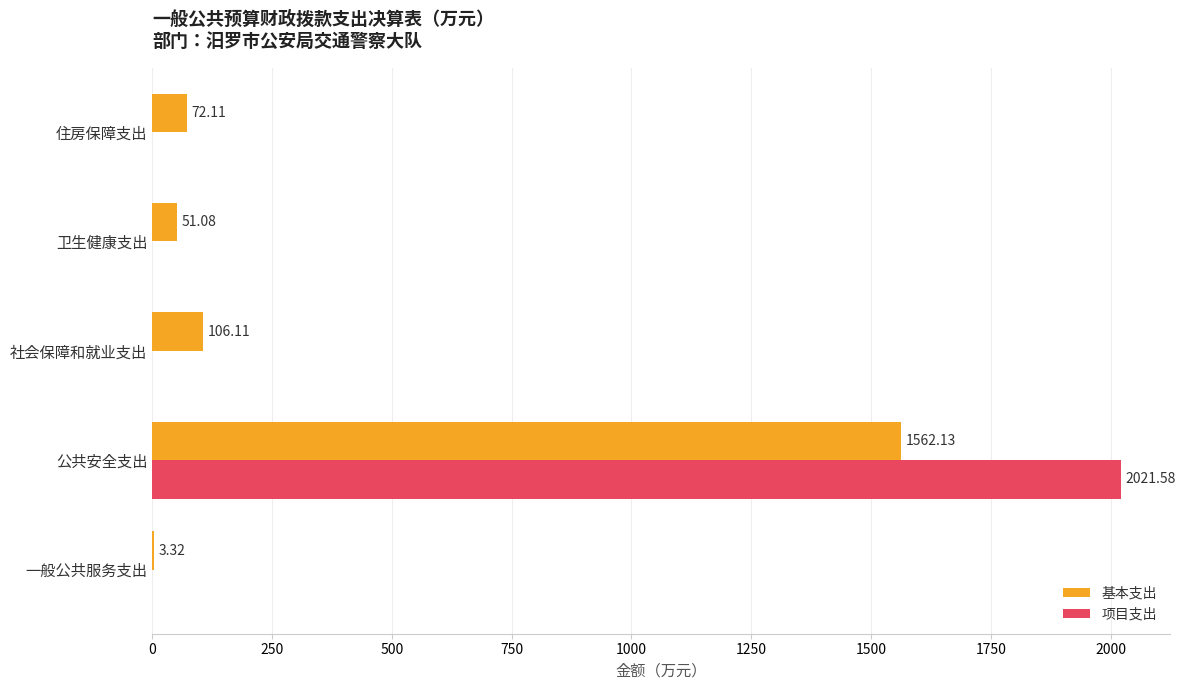

Which series has the largest total across all categories?

项目支出